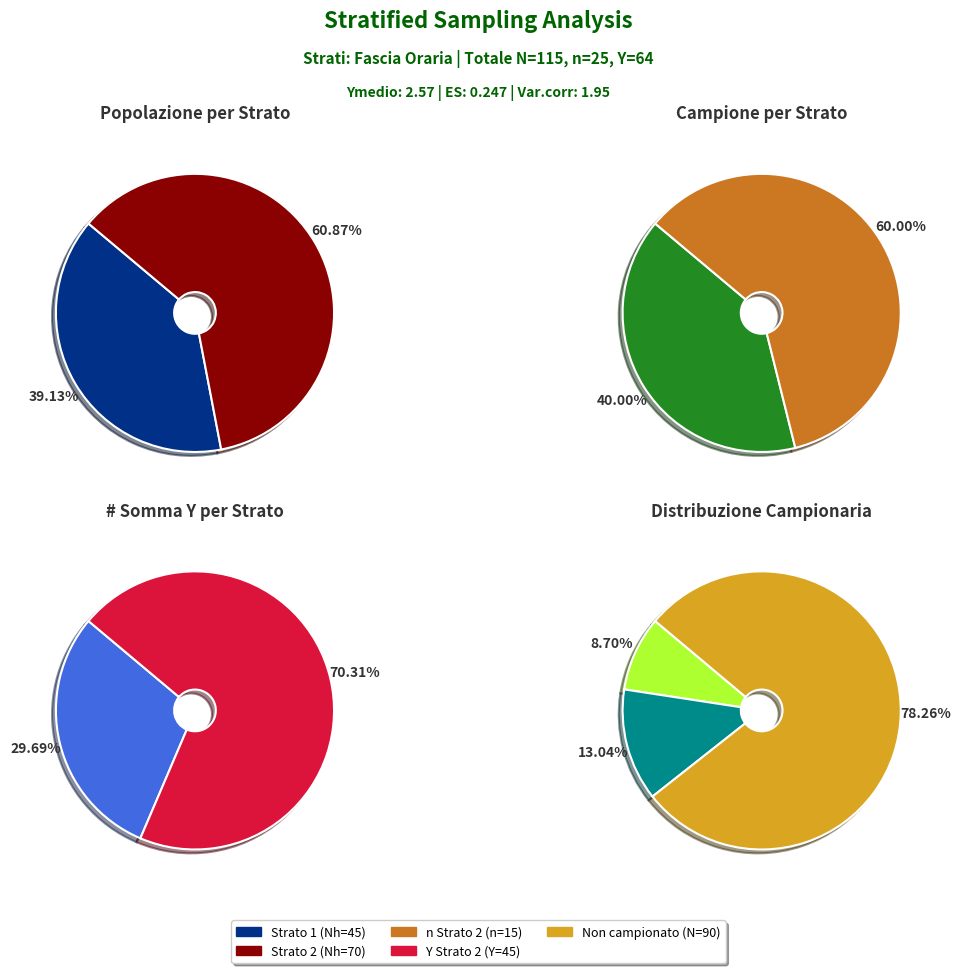

How many slices are in this pie chart?

2